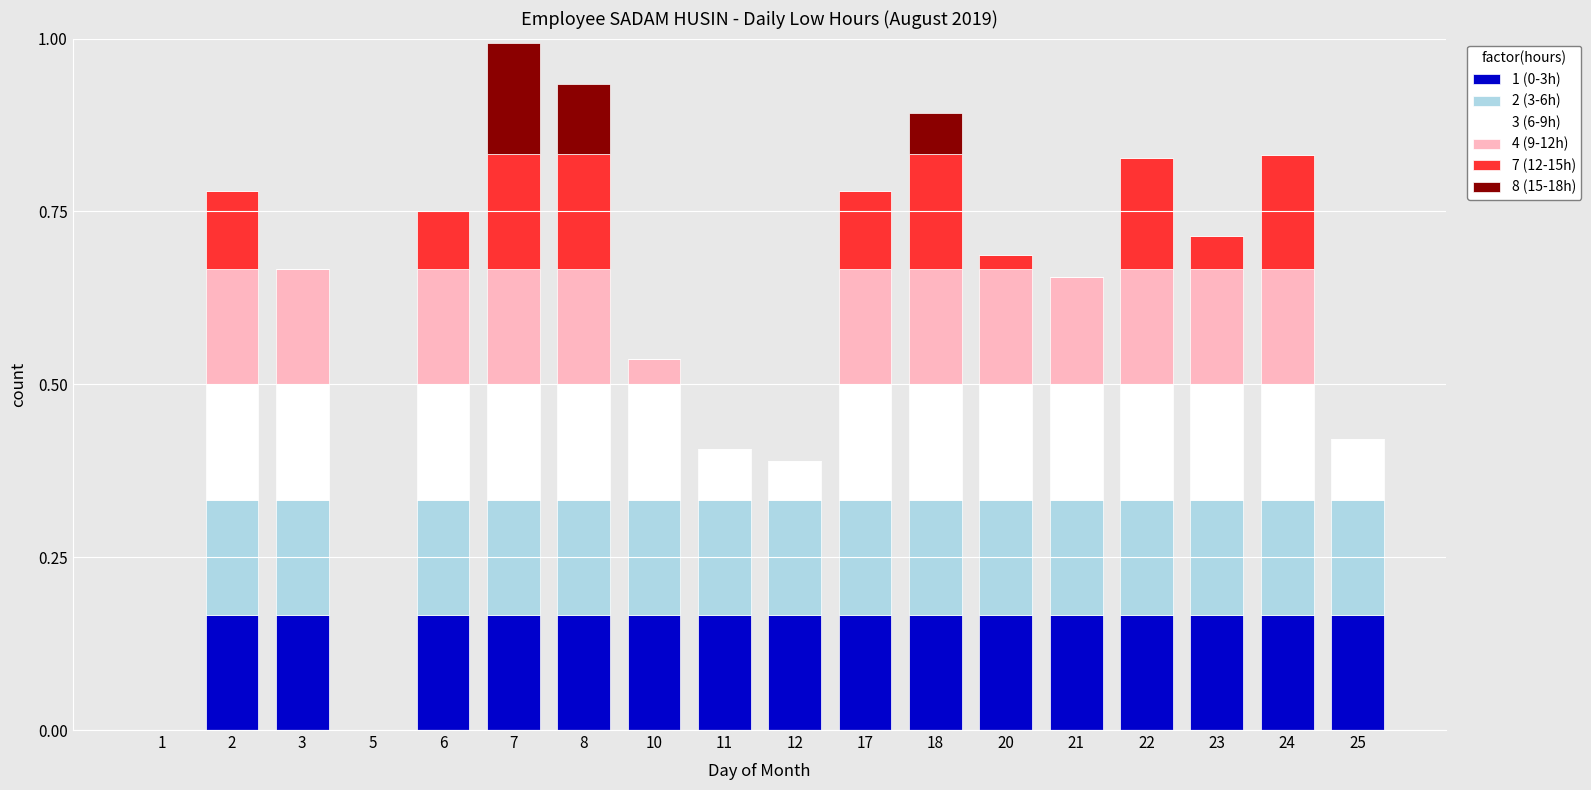

What is the total value across all series at 17?

0.8